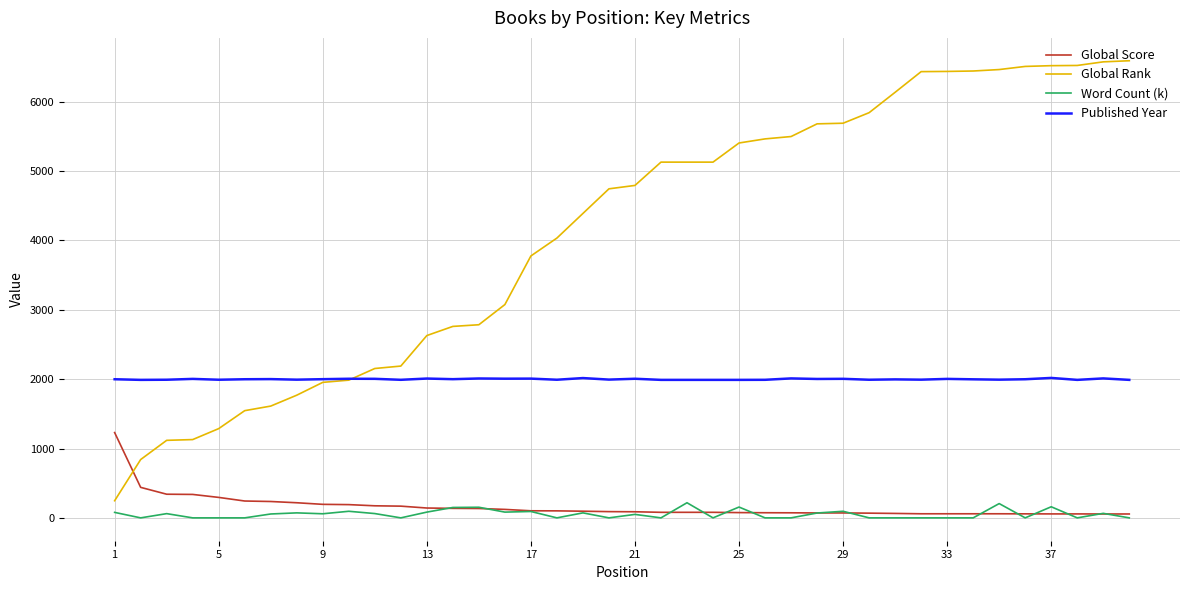

Does the chart have visible grid lines?

Yes